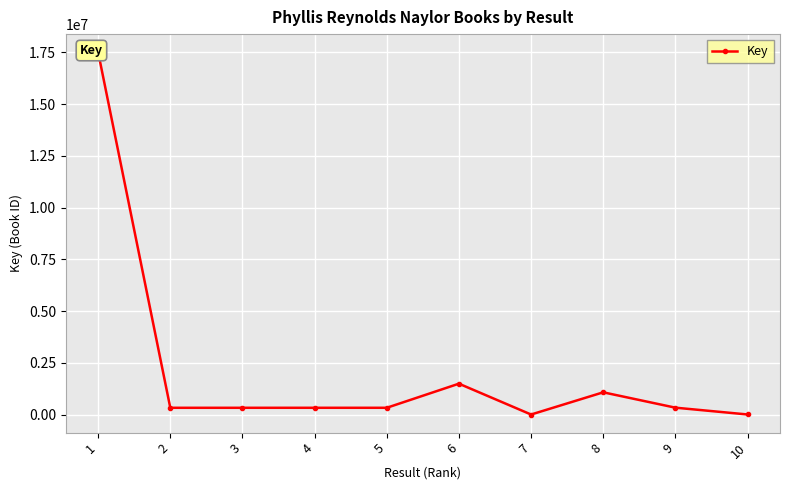

True or false: there are more than 2 points higher than both neighbors.

True